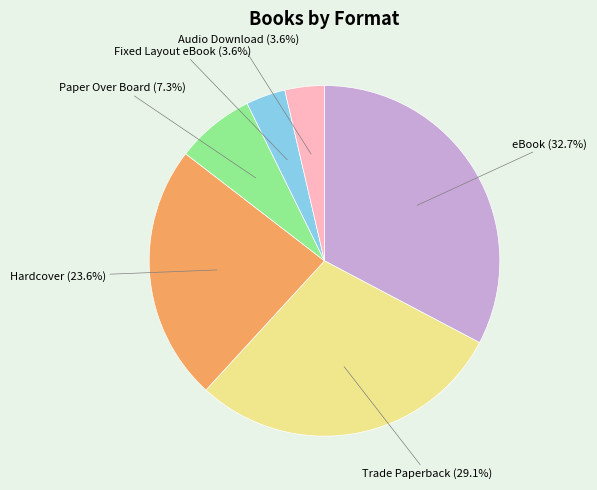

Does any single category account for the majority?

No